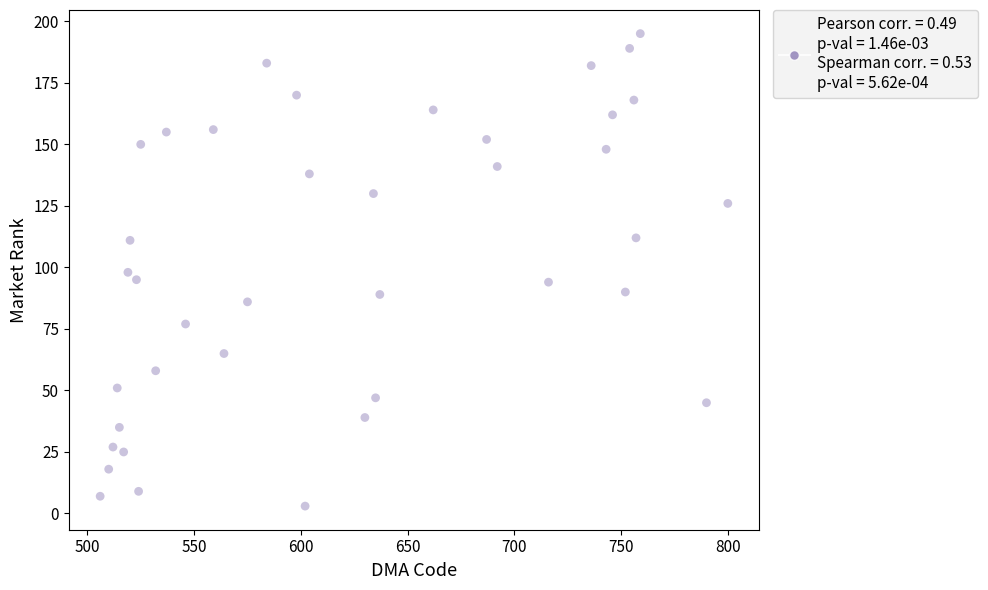

What is the range of X values (max minus min)?

294